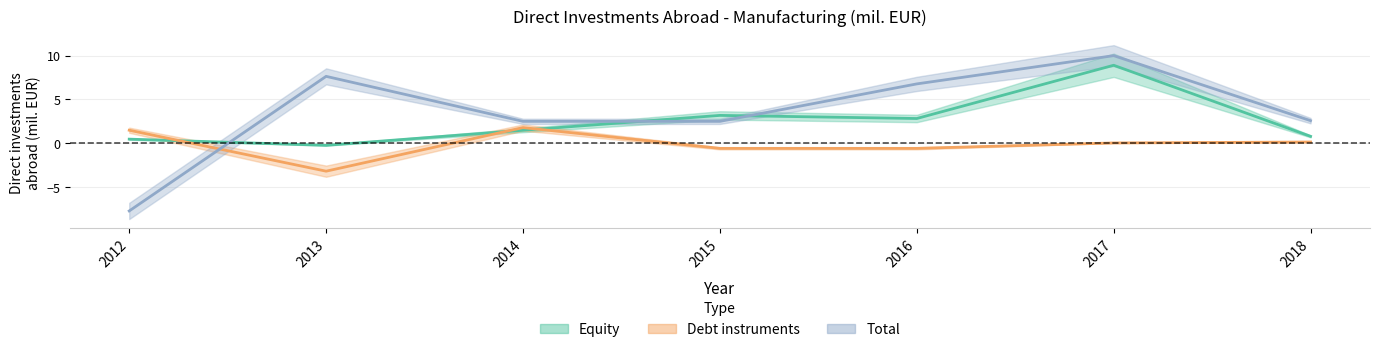

At which label is Equity closest to 4?

2015